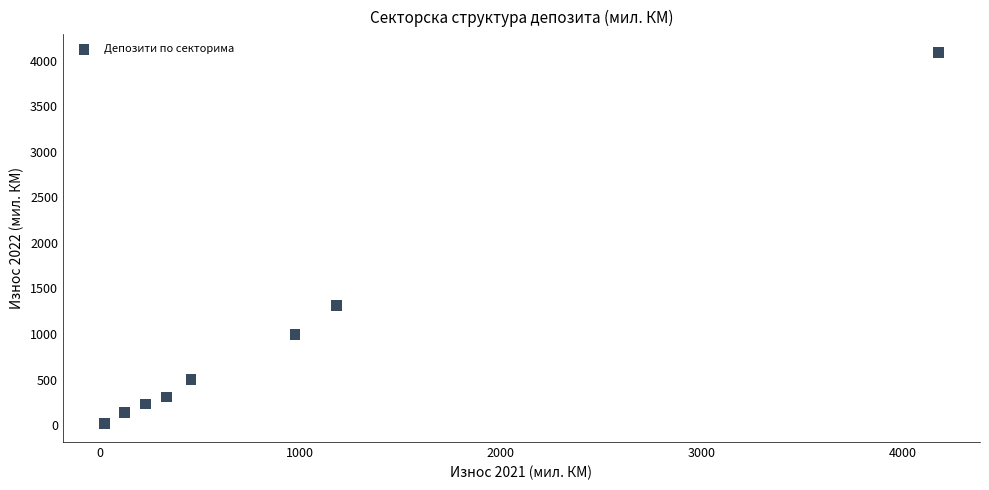

What Y value in the scatter plot is closest to 2051?

1313.2